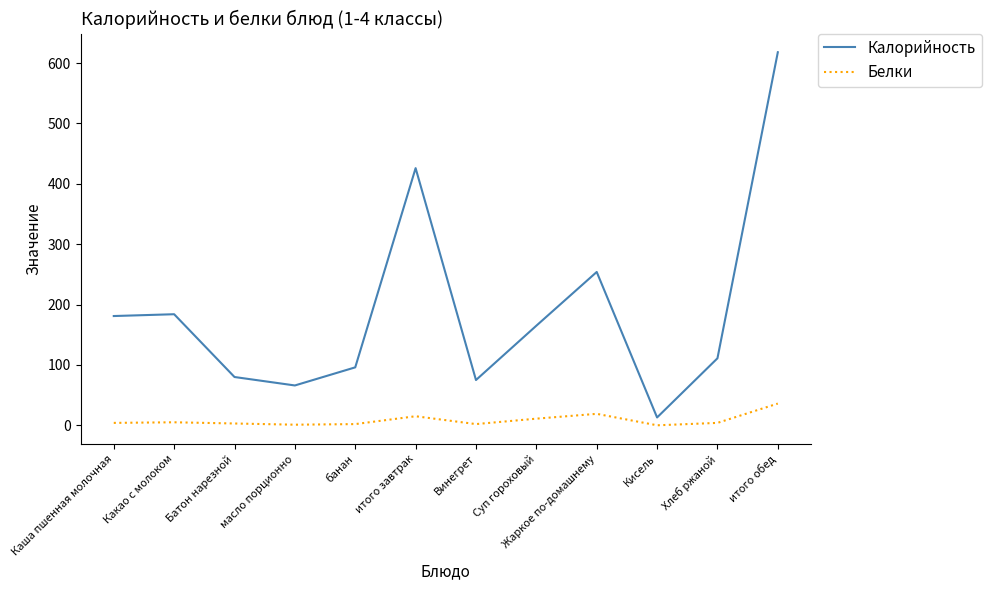

How many lines are shown in the chart?

2